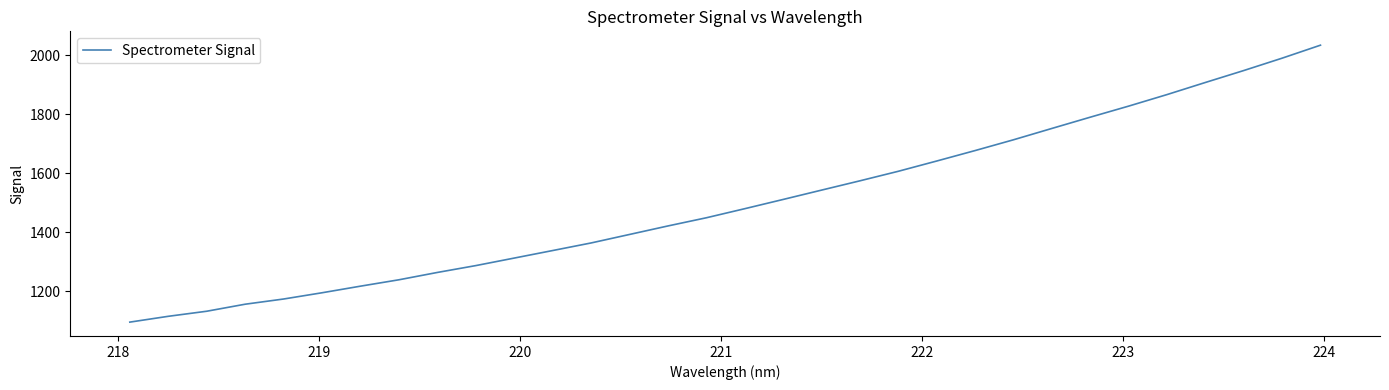

What is the maximum value shown in the chart?

2033.8